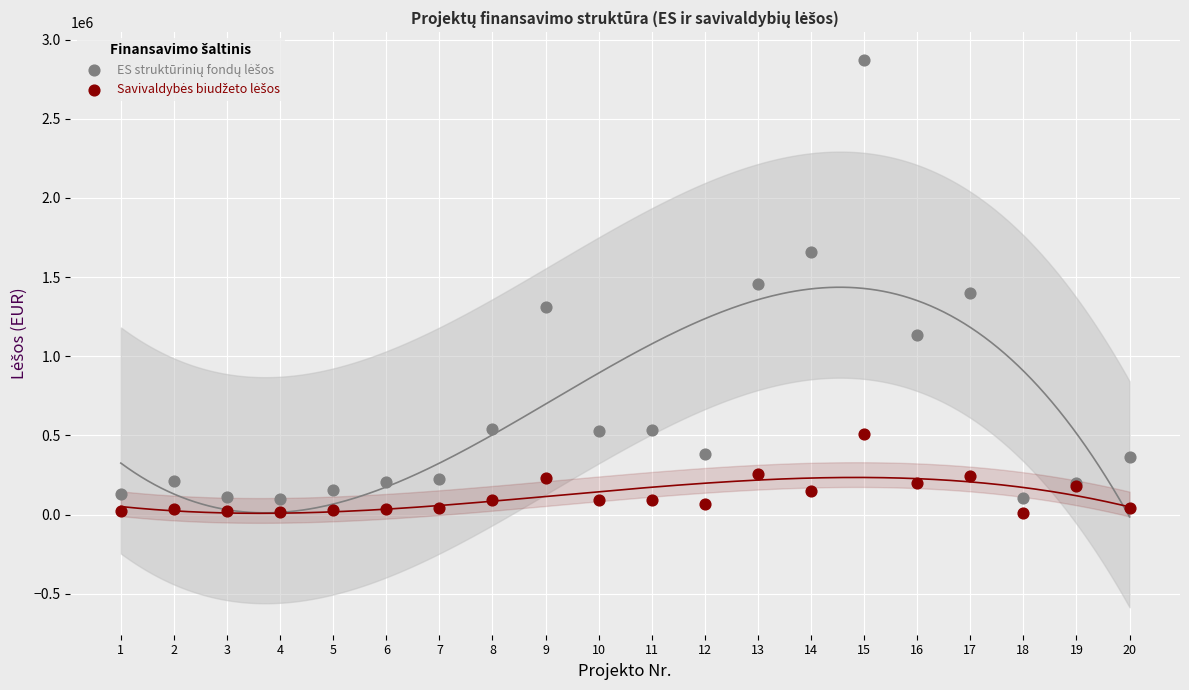

What are all the series names shown in the legend?

ES struktūrinių fondų lėšos, Savivaldybės biudžeto lėšos